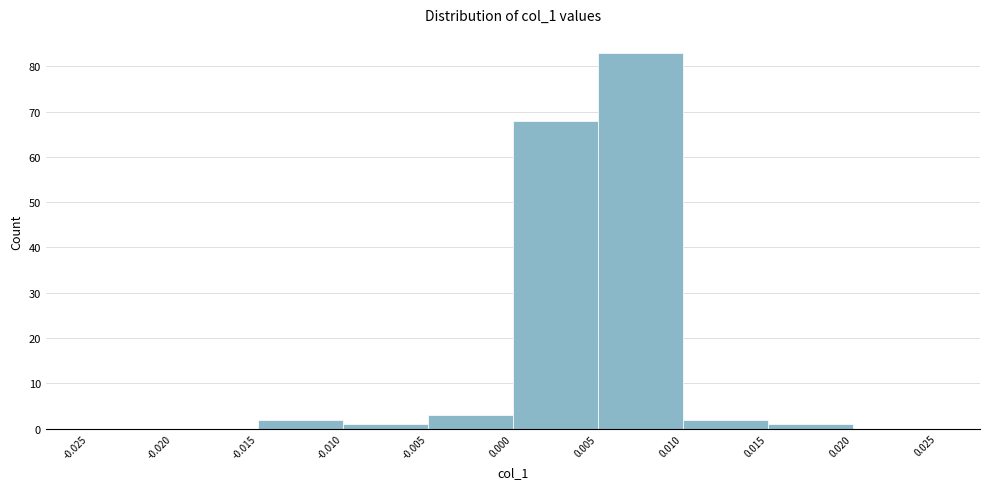

Reading left to right, transcribe this chart: for each bar, give the range it covers on the x-axis and its height. The values are not printed on the chart, so give them approximately, as read against the axis.

-0.025 to -0.020: 0
-0.020 to -0.015: 0
-0.015 to -0.010: 2
-0.010 to -0.005: 1
-0.005 to 0.000: 3
0.000 to 0.005: 68
0.005 to 0.010: 83
0.010 to 0.015: 2
0.015 to 0.020: 1
0.020 to 0.025: 0